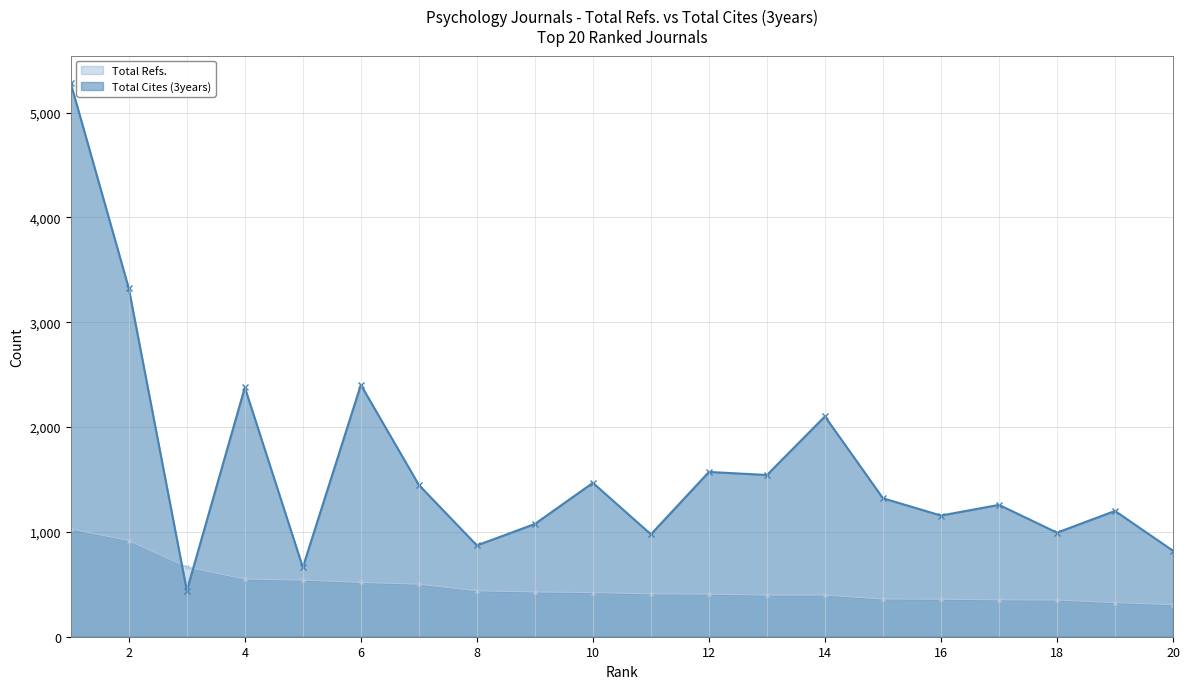

What is the difference between the highest and lowest values at 16?

798